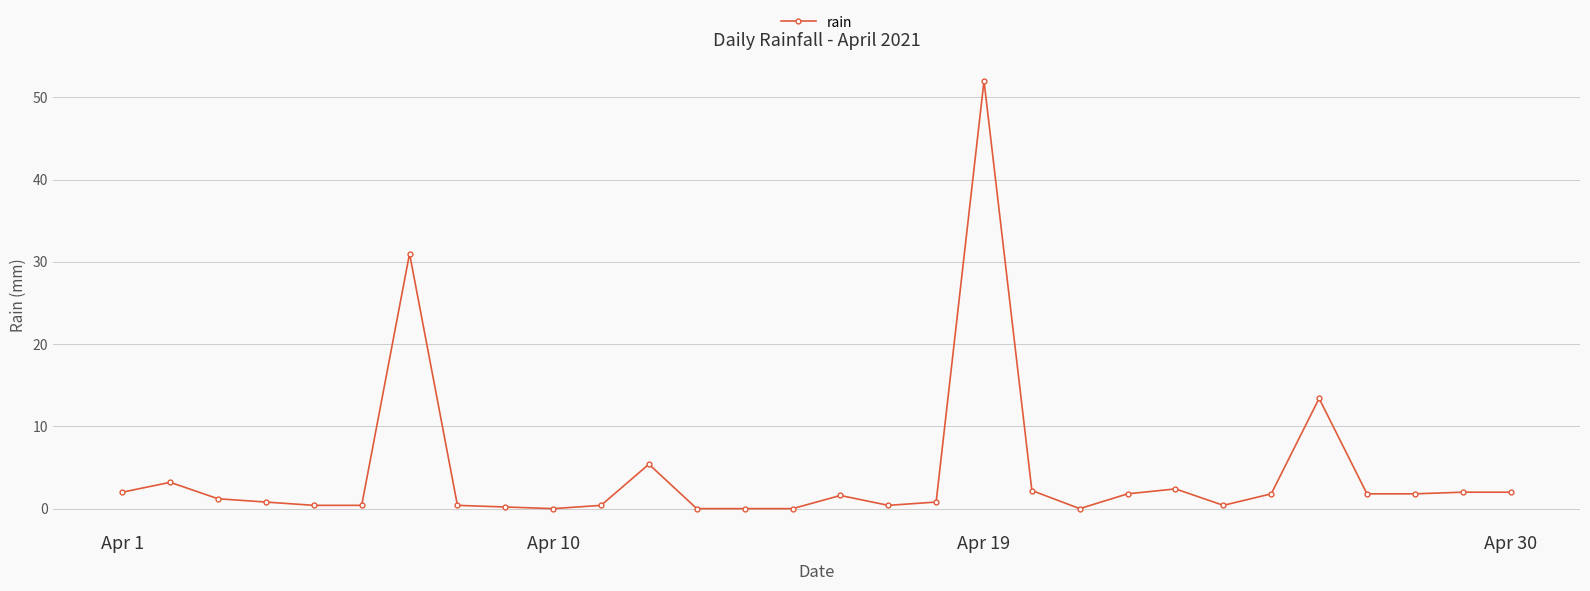

What is the greatest value displayed?

52.0